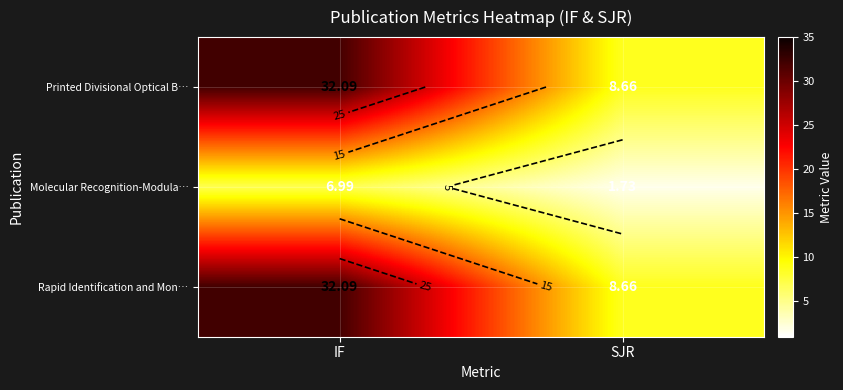

Is it true that Printed Divisional Optical B… equals 32.1 at IF?

True